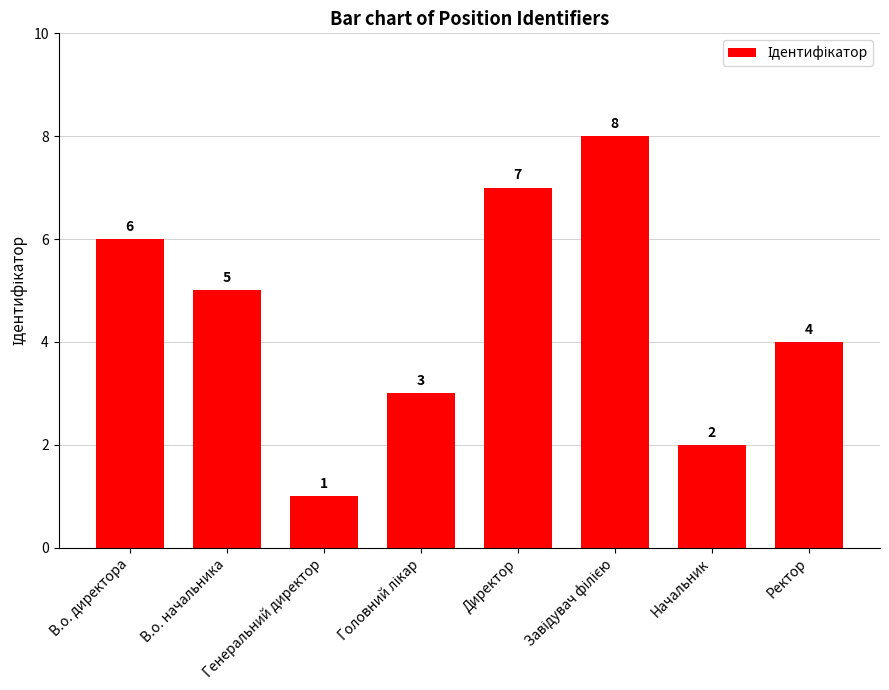

What is the sum of the values at Директор and Начальник?

9